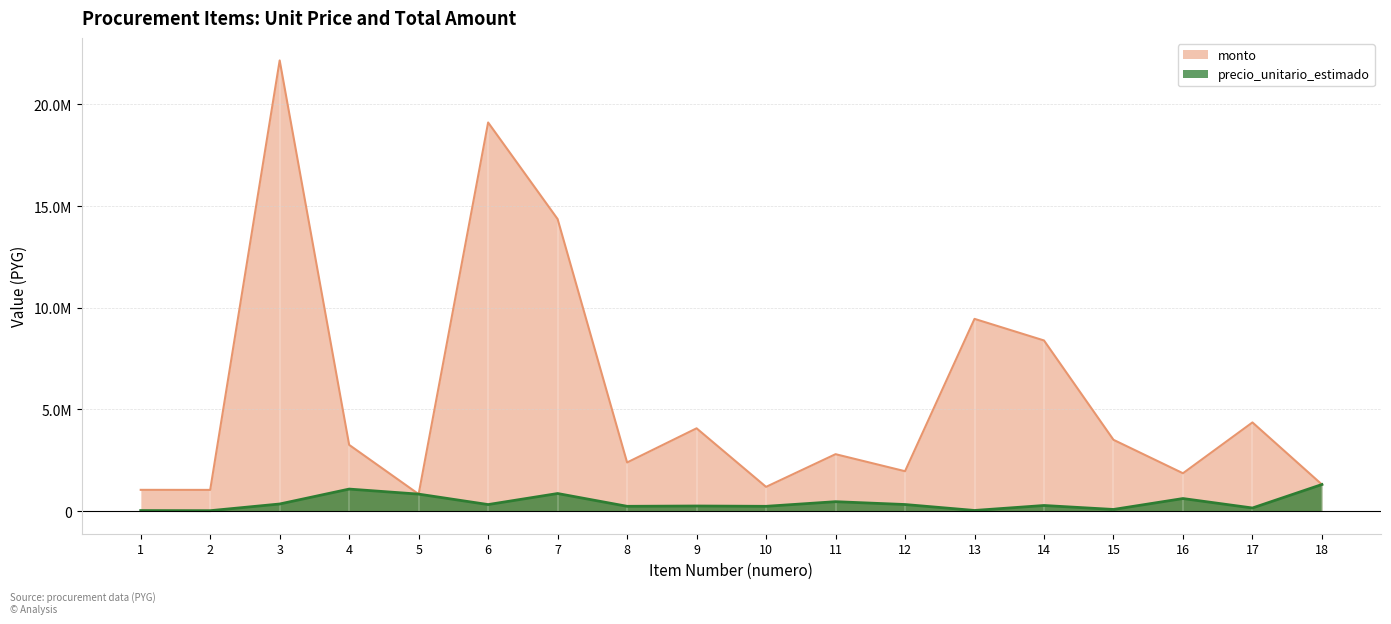

Rank the series by their maximum value, from highest to lowest.

monto, precio_unitario_estimado